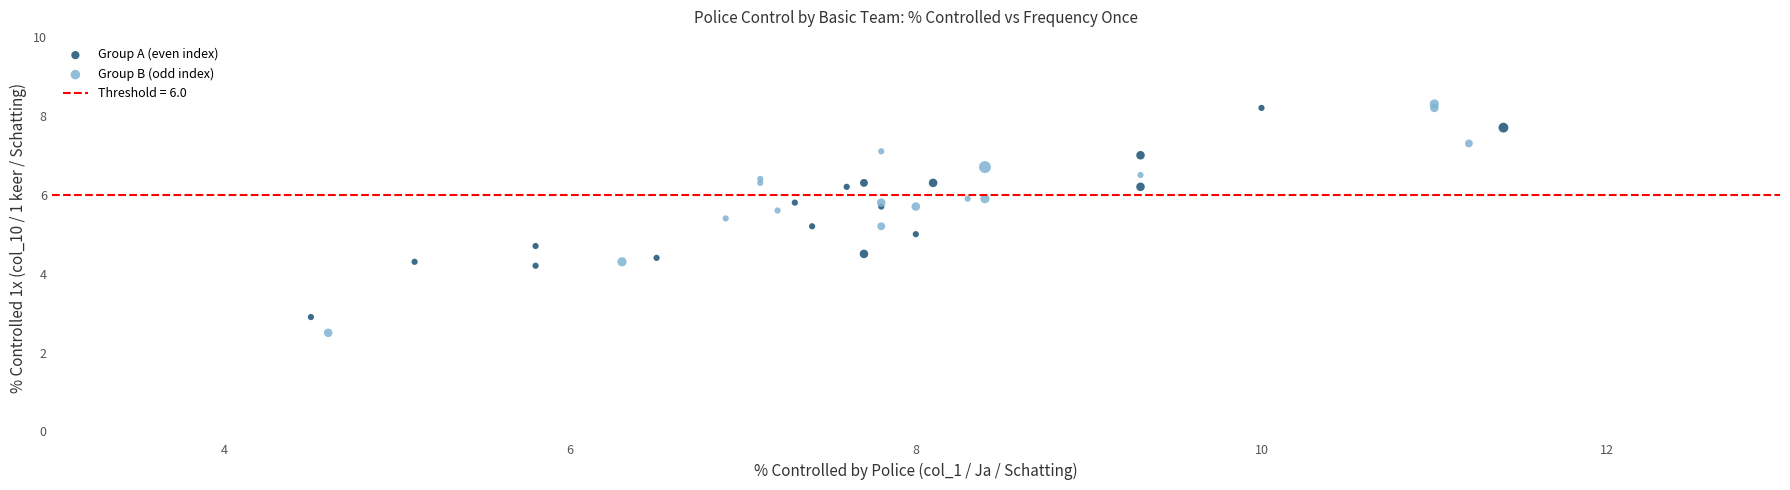

Which series has the largest Y range (max minus min)?

Group B (odd index)